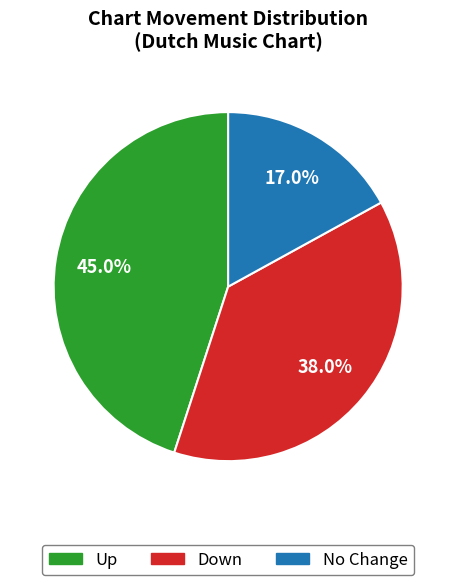

Is there any slice that represents more than half of the pie?

No